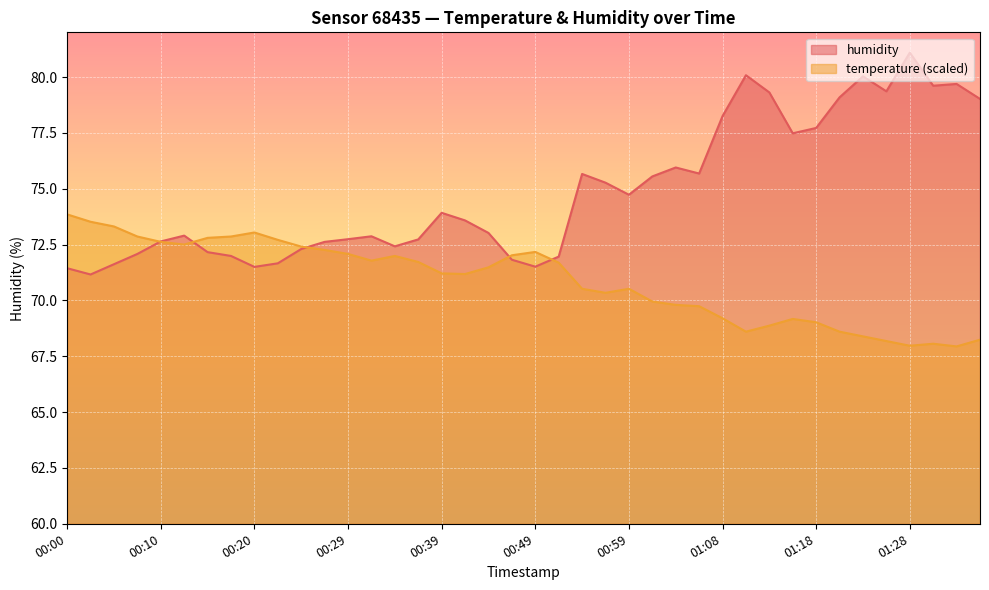

True or false: humidity and temperature intersect in this chart.

True